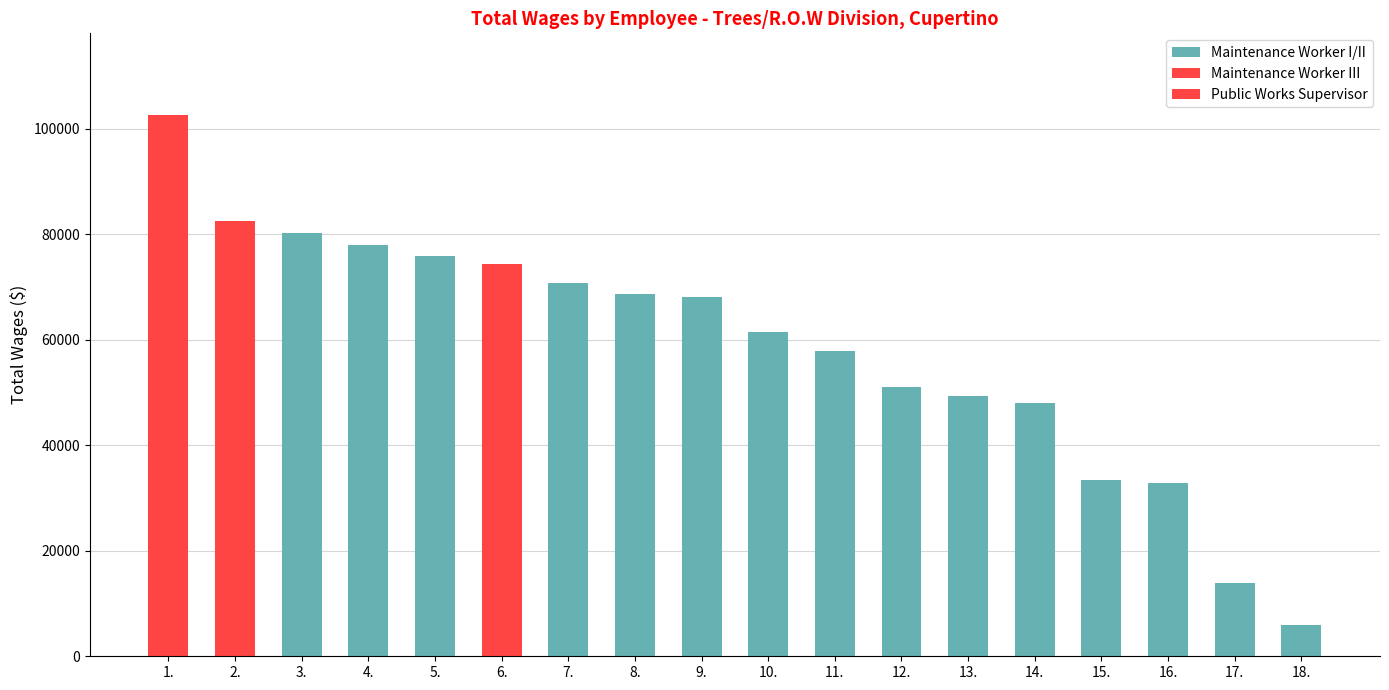

Is the value of Public Works Supervisor at 4. greater than the value of Maintenance Worker I/II at 8.?

No